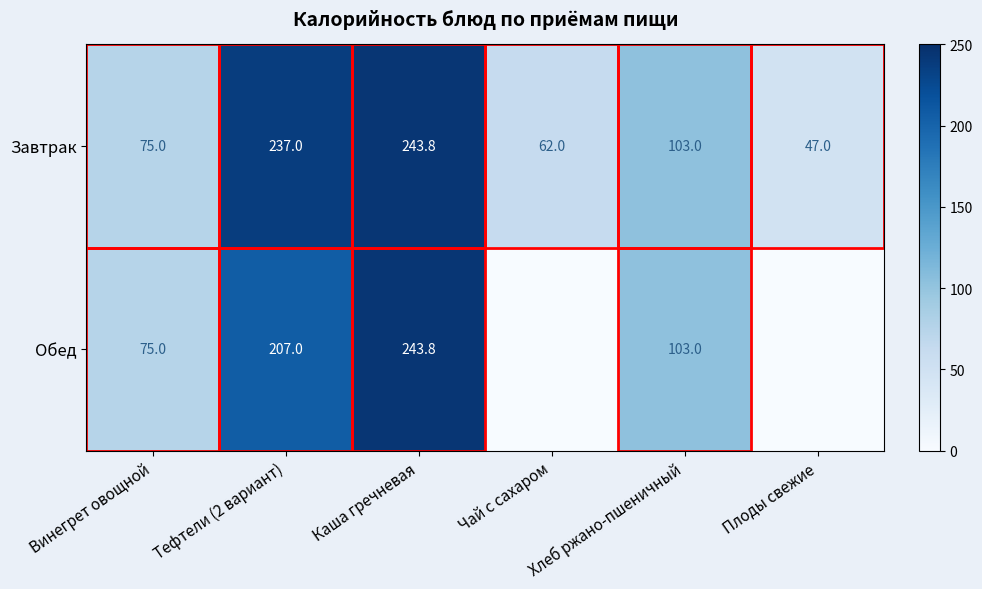

How many data points in Завтрак are less than 103?

3